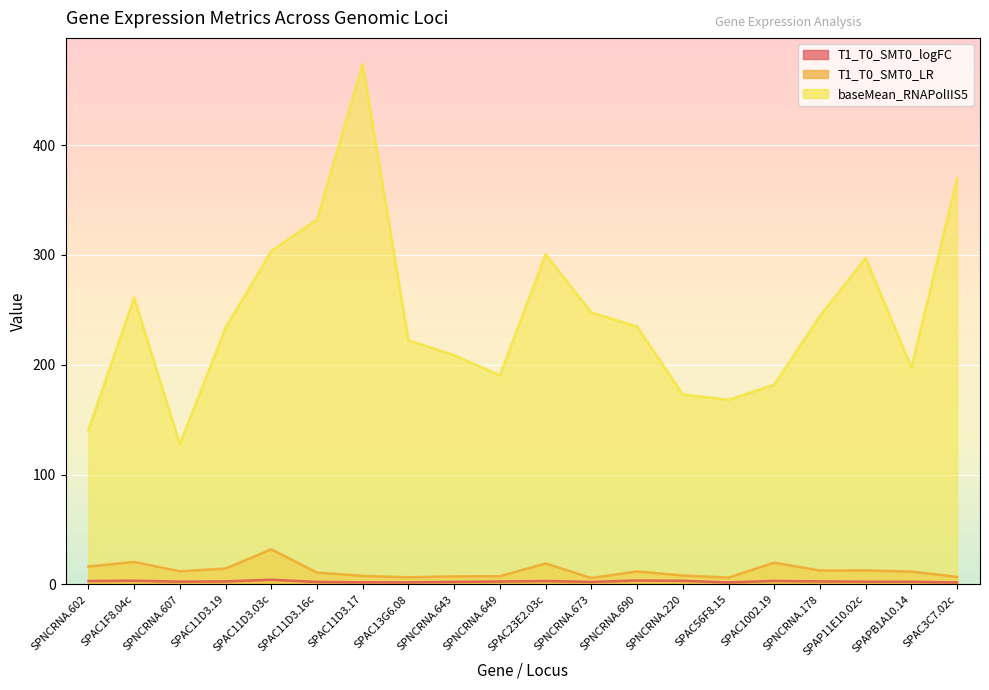

Between SPNCRNA.607 and SPAC11D3.16c, which is larger?

SPNCRNA.607